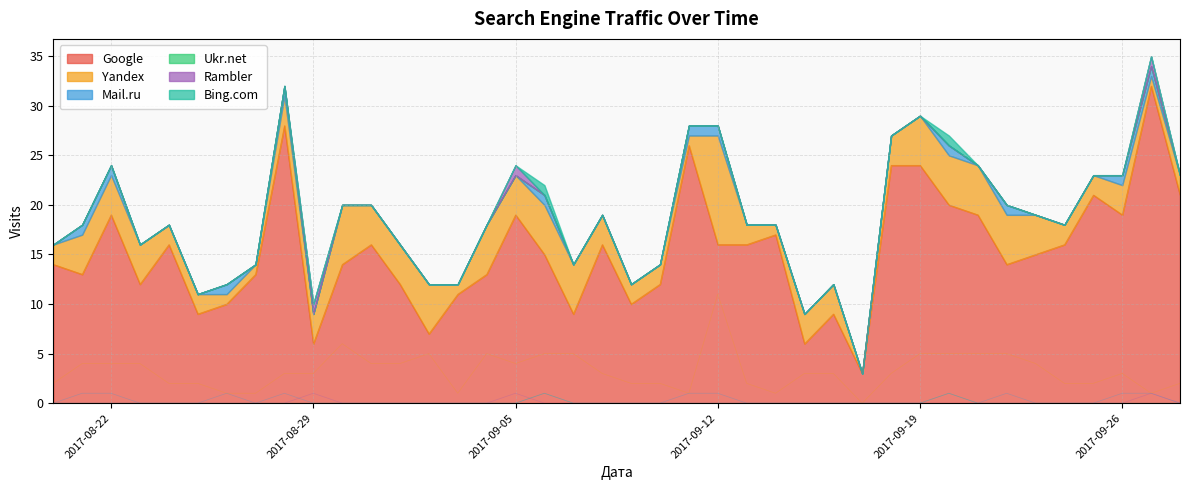

What are all the series names shown in the legend?

Google, Yandex, Mail.ru, Ukr.net, Rambler, Bing.com